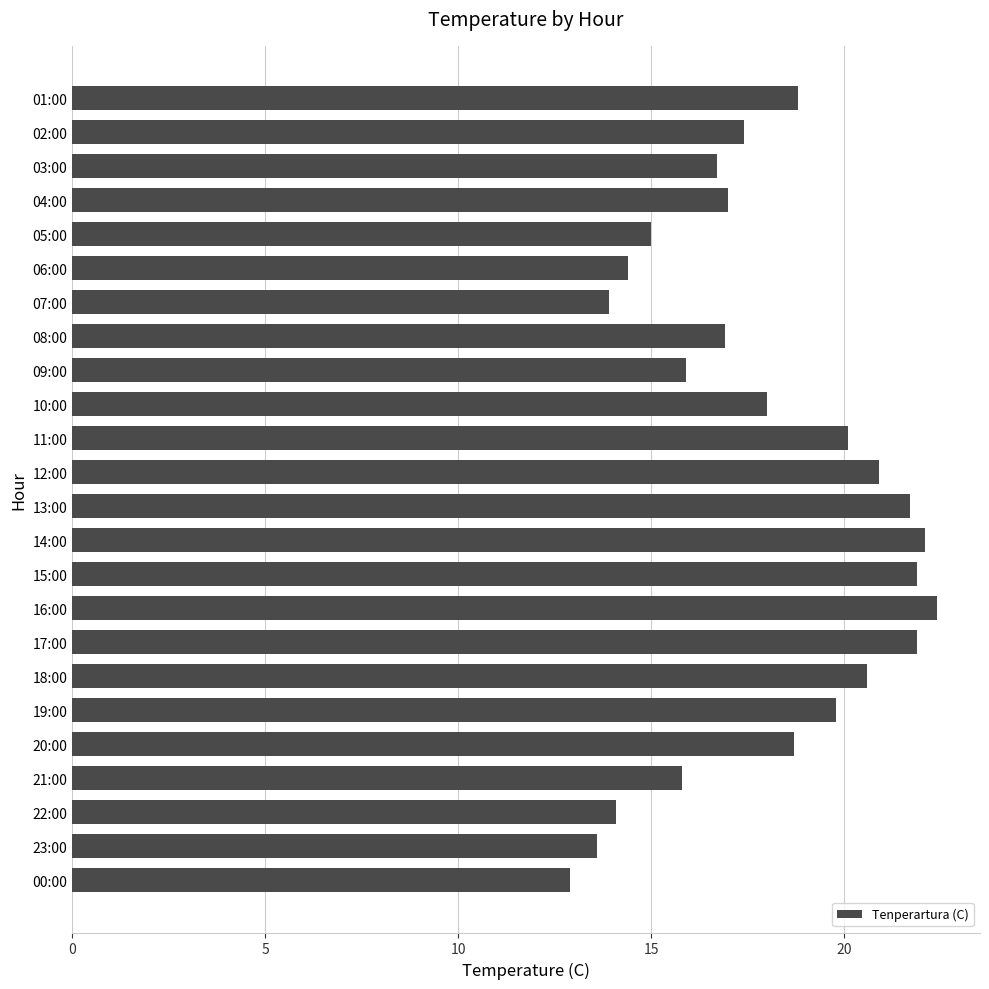

Reading bottom to top, extract all data points from this chart.

12.9	13.6	14.1	15.8	18.7	19.8	20.6	21.9	22.4	21.9	22.1	21.7	20.9	20.1	18.0	15.9	16.9	13.9	14.4	15.0	17.0	16.7	17.4	18.8